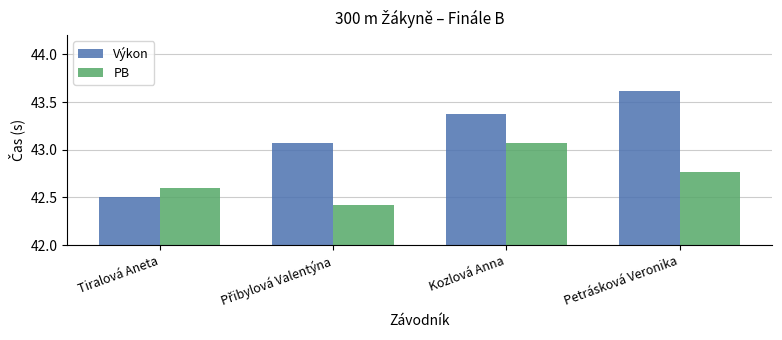

Is the value of Výkon at Tiralová Aneta greater than the value of PB at Tiralová Aneta?

No